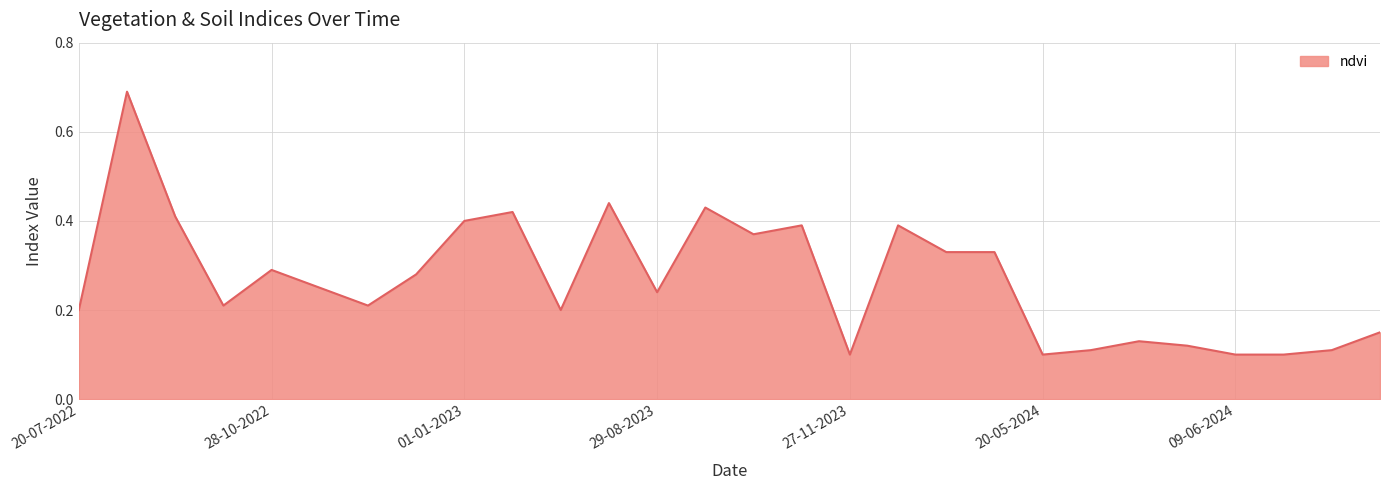

What is the minimum value shown in the chart?

0.1